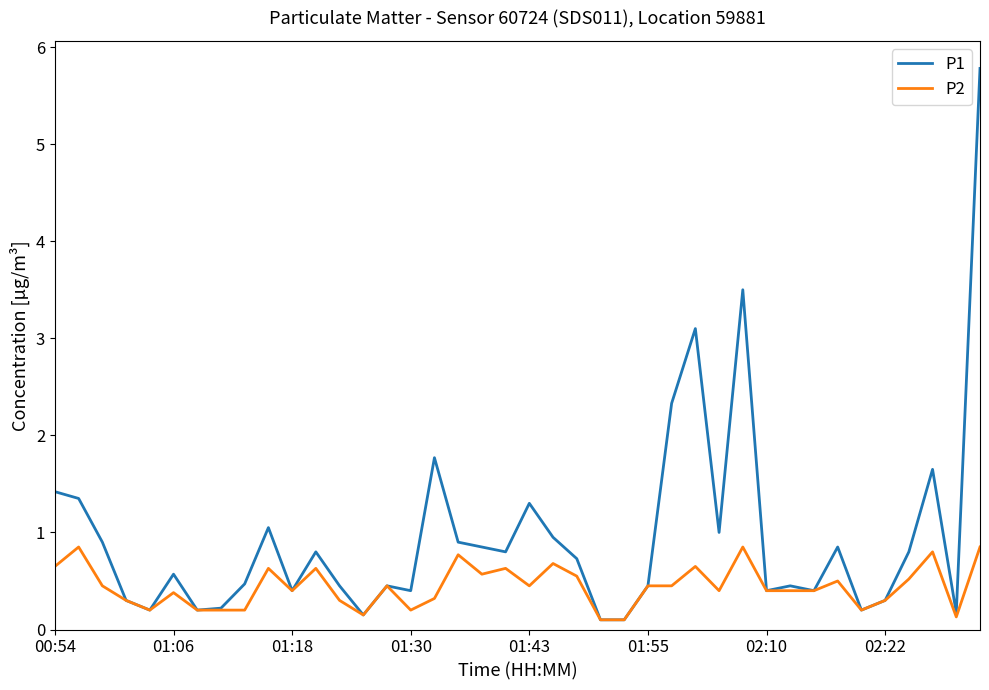

What is the greatest value displayed?

5.8